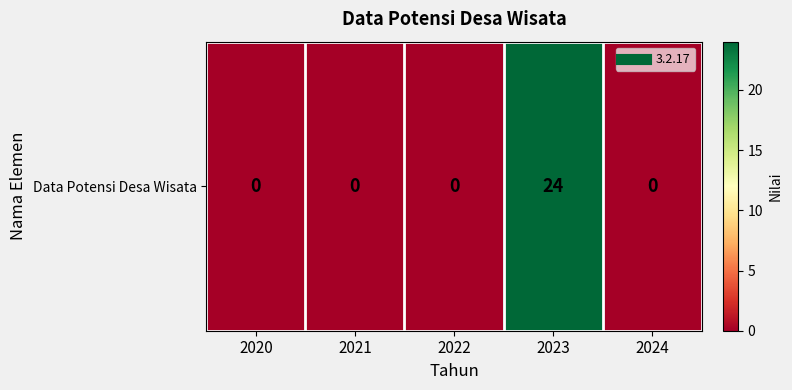

Rank the categories by value from highest to lowest.

2023, 2020, 2021, 2022, 2024